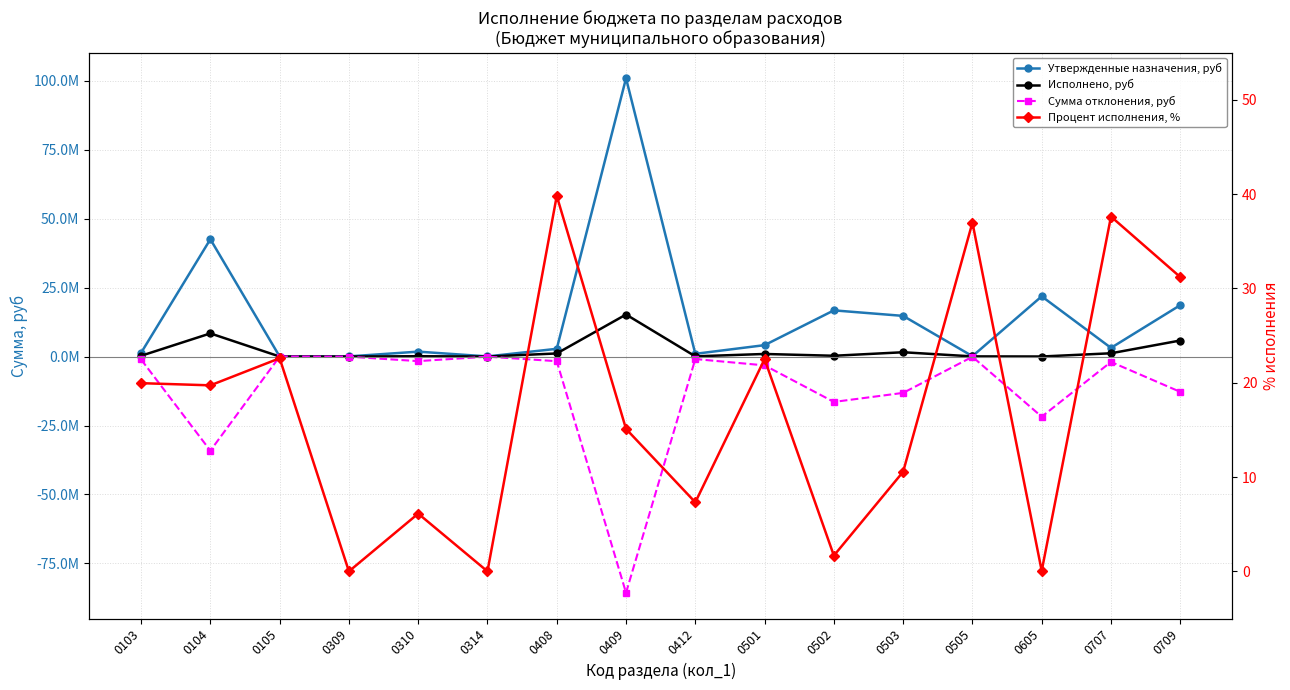

Which series has the largest range (max minus min)?

Утвержденные назначения, руб